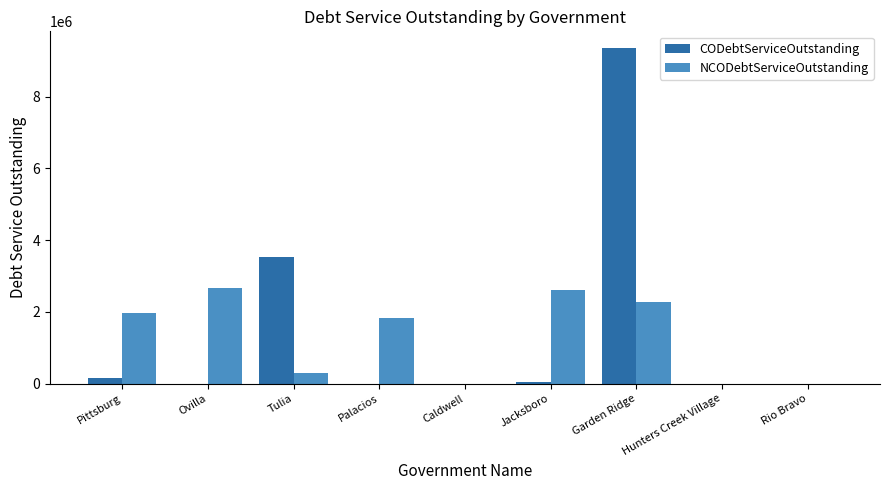

Where is CODebtServiceOutstanding nearest to the value 4677278?

Tulia